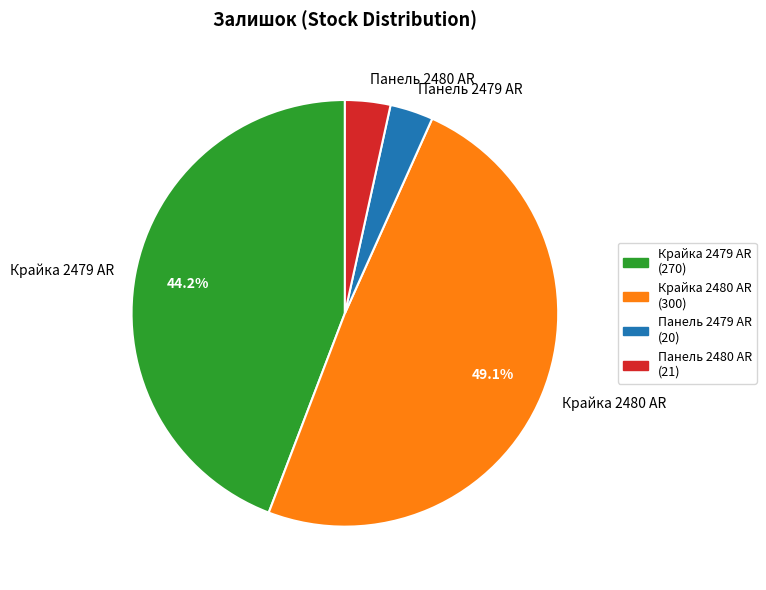

Is Крайка 2480 AR the majority of the pie?

No